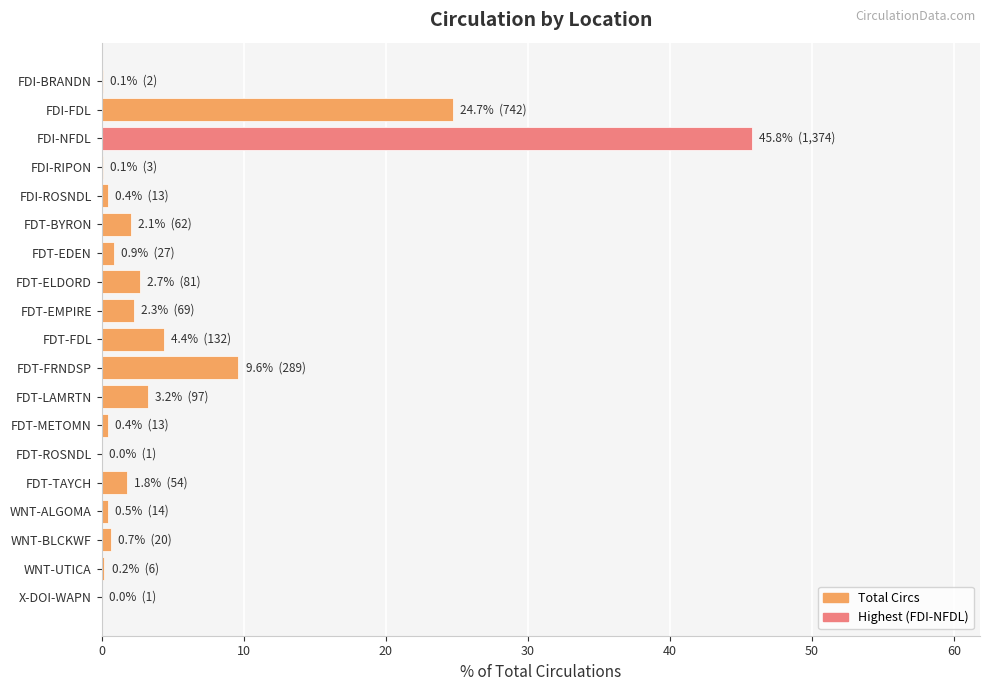

The chart shows a value of 0.0 at X-DOI-WAPN. True or false?

True